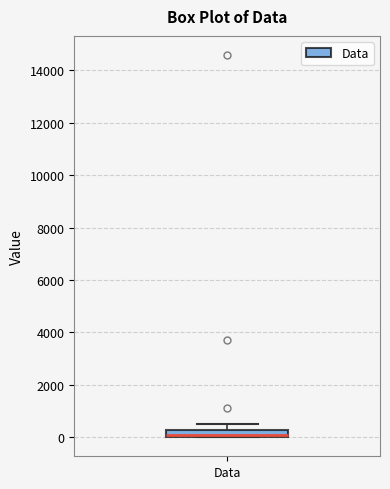

Where does the upper whisker of the box for Data end on the y-axis? The values are not printed on the chart, so give them approximately, as read against the axis.

600